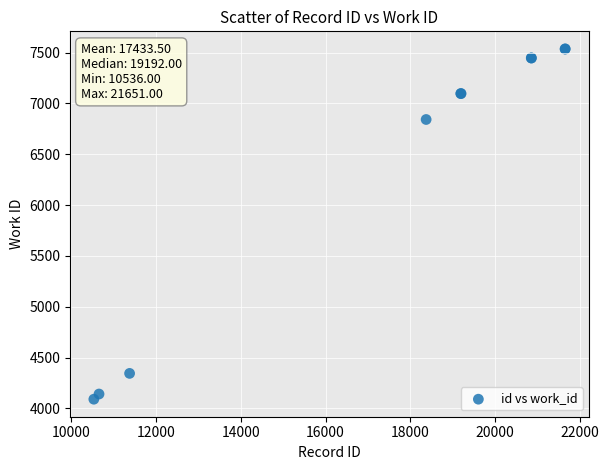

What Y value in the scatter plot is closest to 5813?

6842